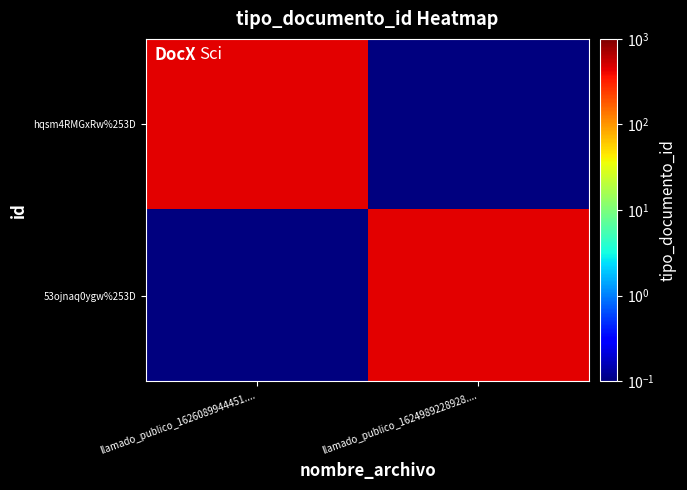

What is the total value across all series at llamado_publico_1626089944451....?

452.1